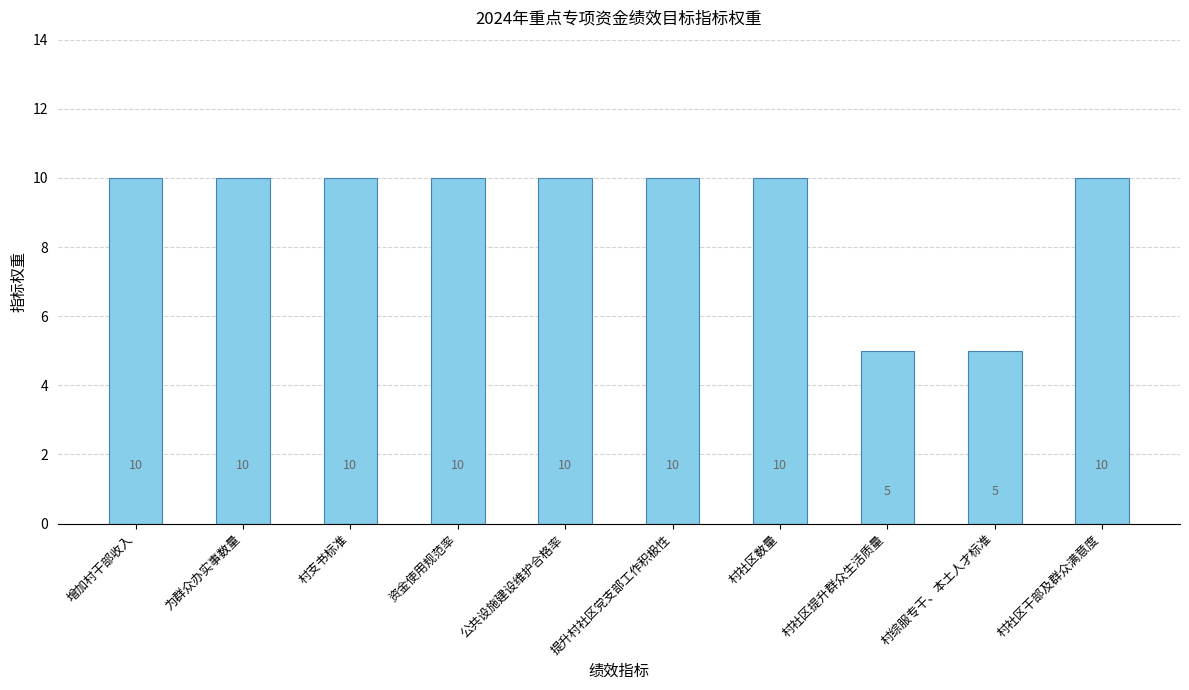

What is the greatest value displayed?

10